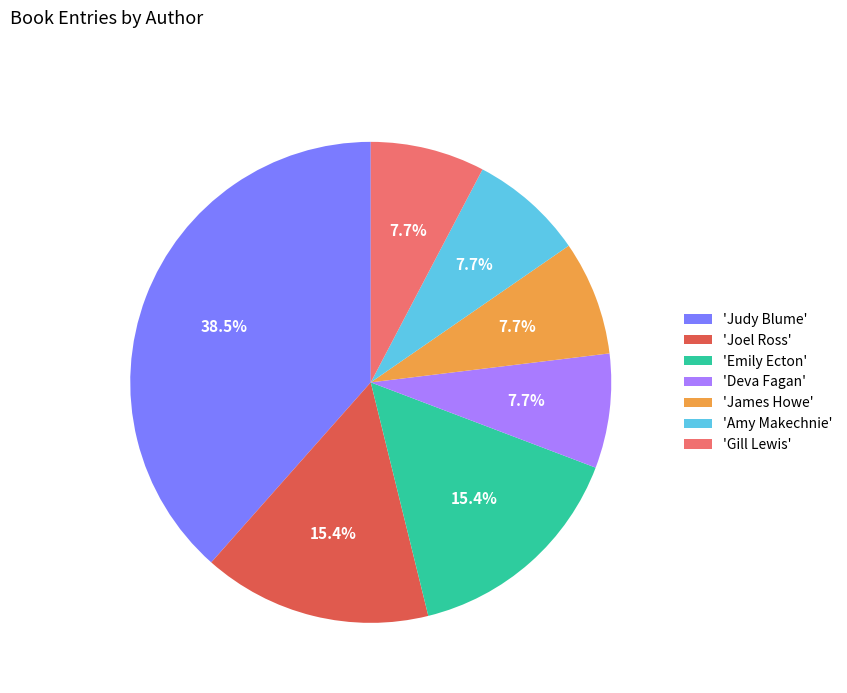

Between 'Emily Ecton' and 'Judy Blume', which is larger?

'Judy Blume'